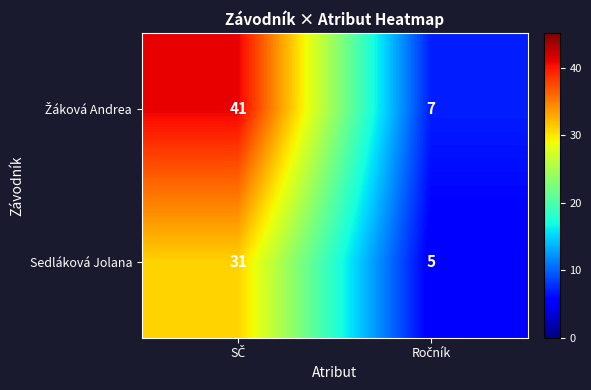

What is the greatest value displayed?

41